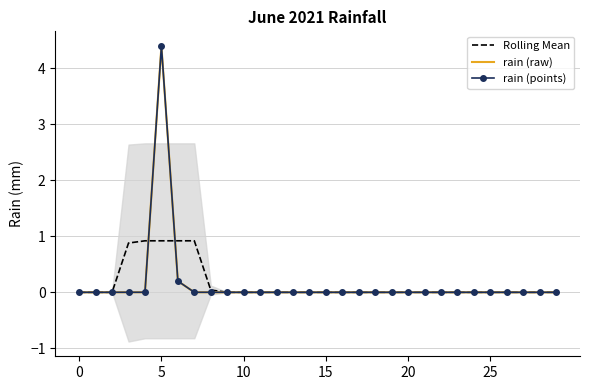

True or false: rain (points) and Rolling Mean intersect in this chart.

True